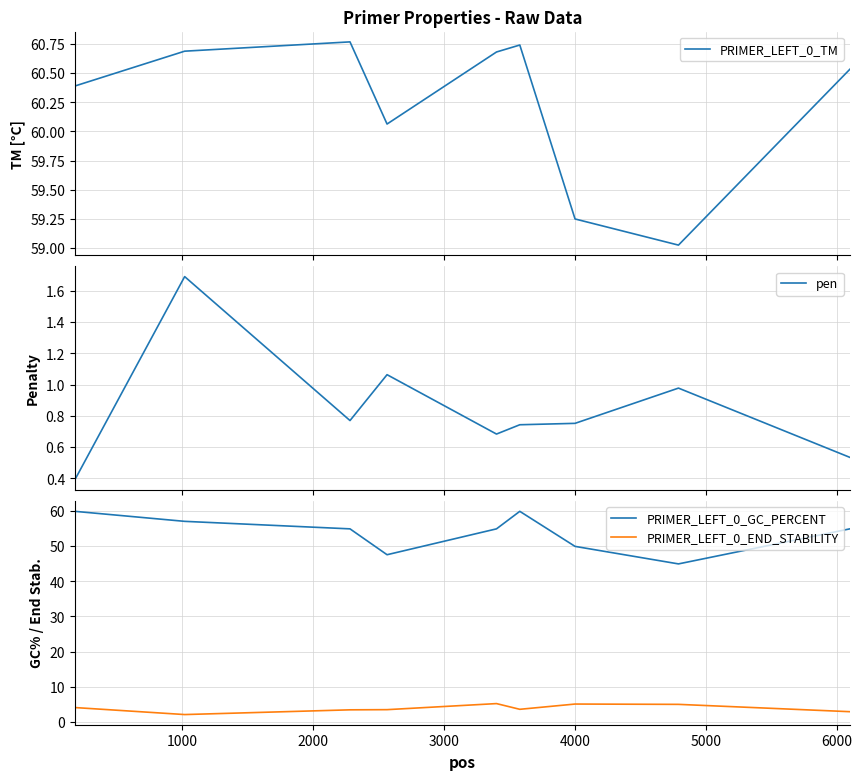

What is the minimum value for PRIMER_LEFT_0_GC_PERCENT?

45.0